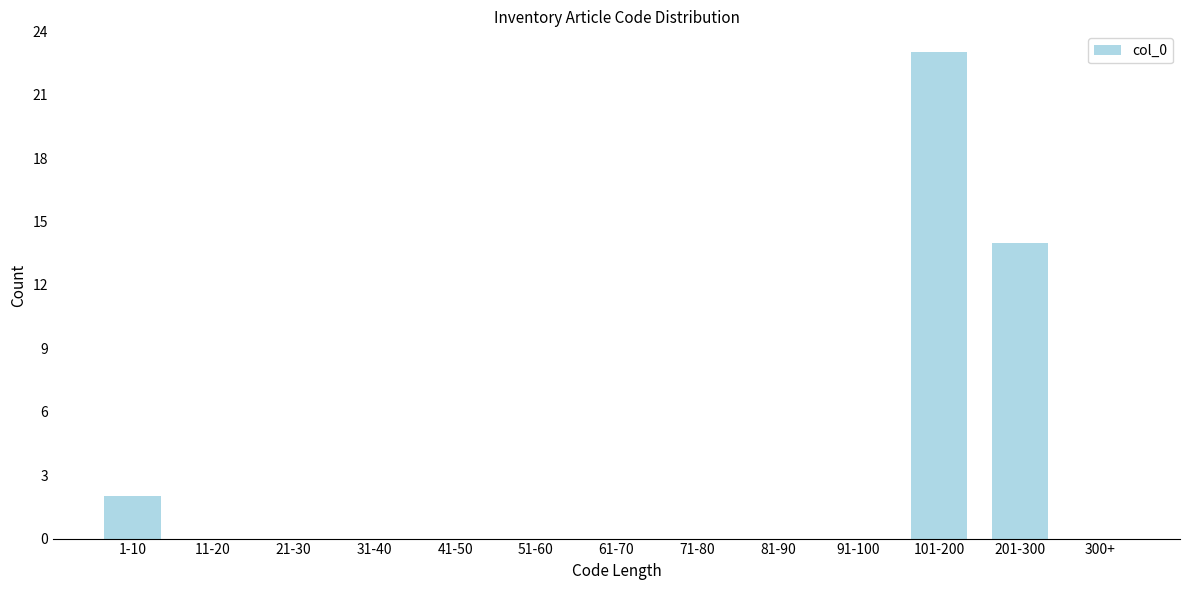

Reading left to right, what are all the values shown in this chart?

1-10=2	11-20=0	21-30=0	31-40=0	41-50=0	51-60=0	61-70=0	71-80=0	81-90=0	91-100=0	101-200=23	201-300=14	300+=0